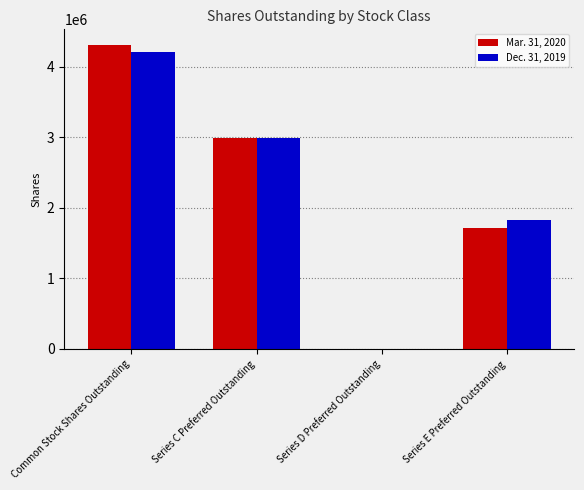

The value of Mar. 31, 2020 at Series E Preferred Outstanding is 1715000. True or false?

True